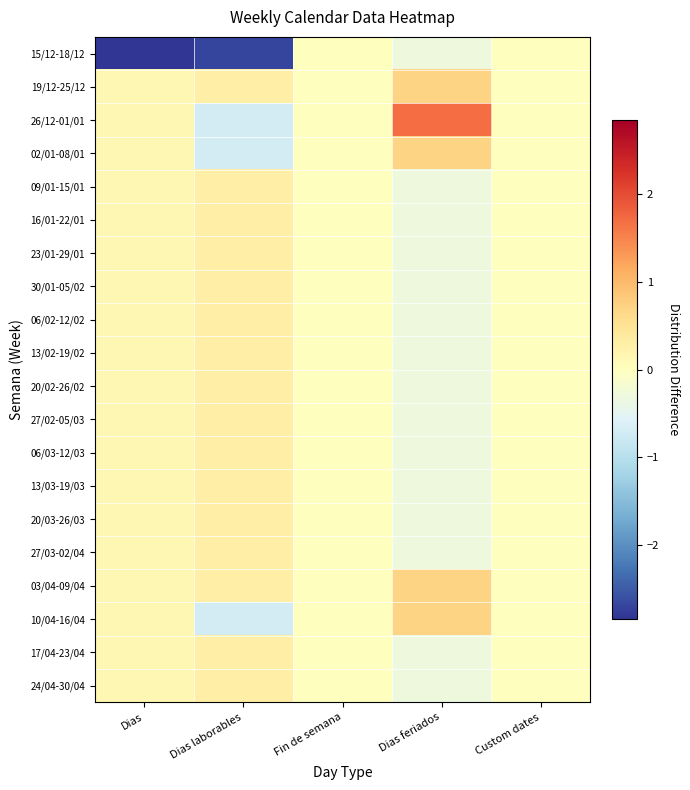

Which label corresponds to the largest value in the chart?

Dias feriados